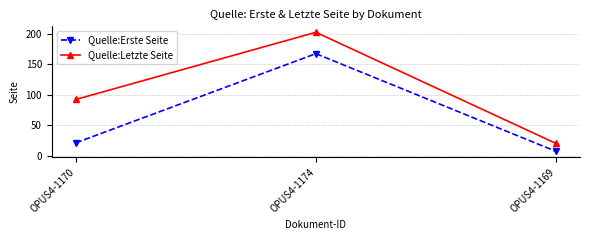

How many series are shown in this chart?

2